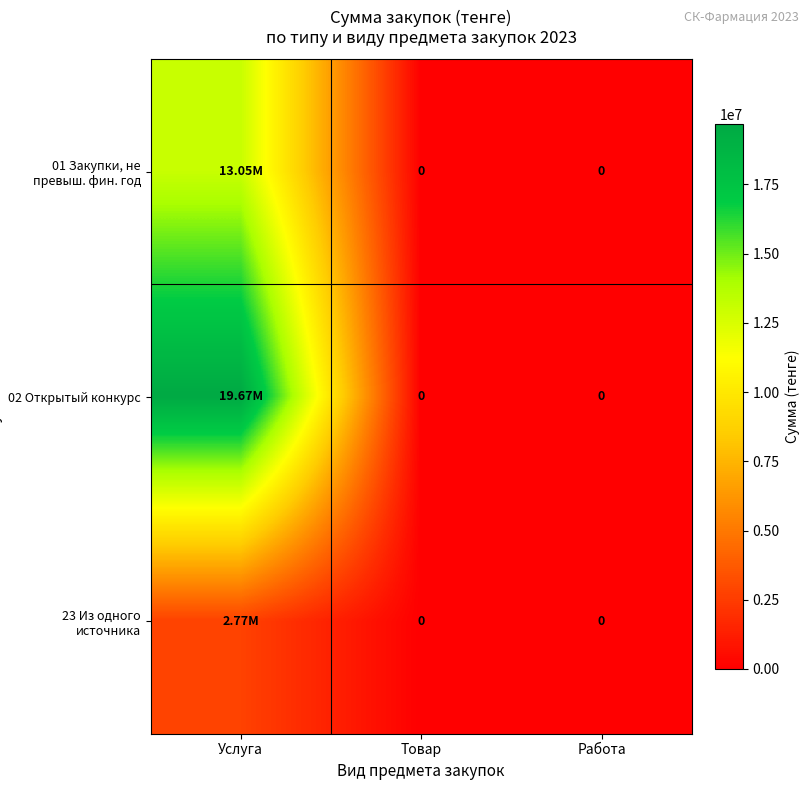

What is the total value across all series at Услуга?

35493494.2